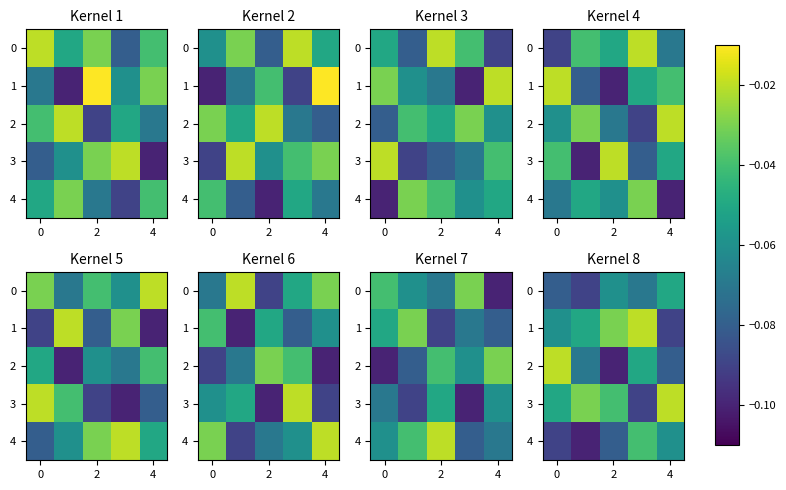

What is the average value of the 4 series?

-0.1